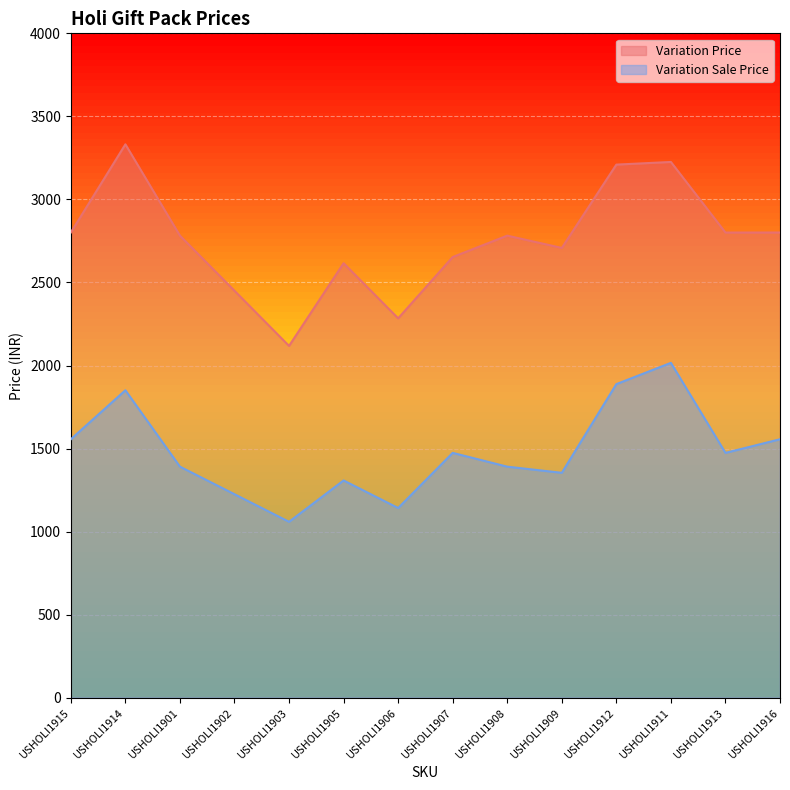

True or false: Variation Sale Price and Variation Price intersect in this chart.

False